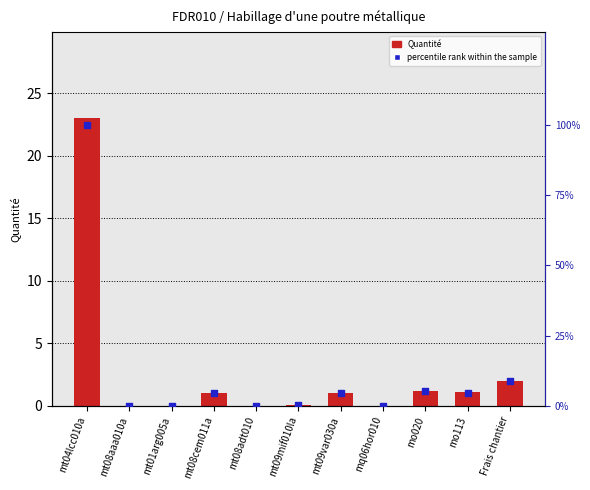

What is the total value across all series at mo020?

6.3